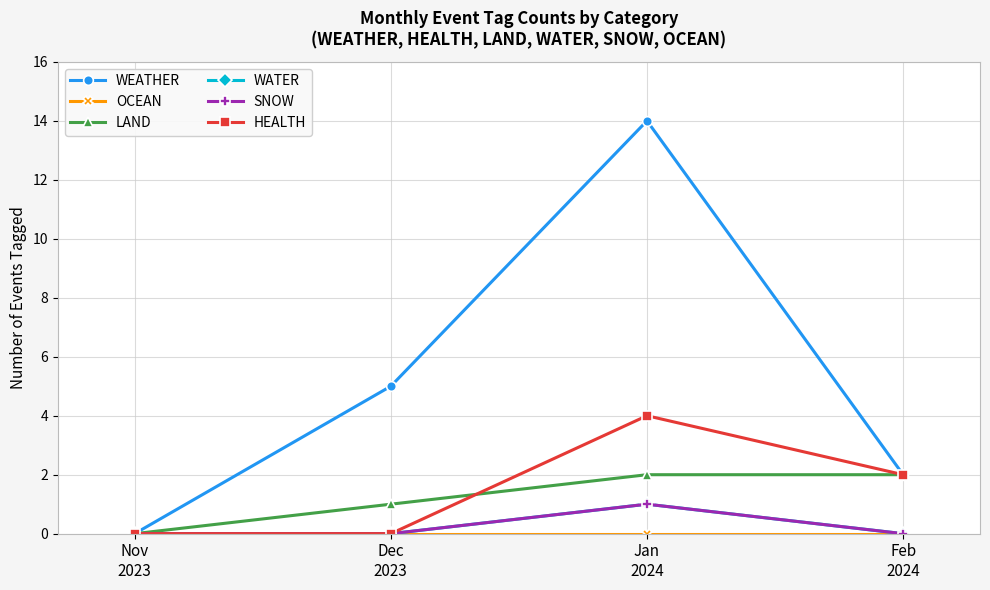

Does the chart have visible grid lines?

Yes